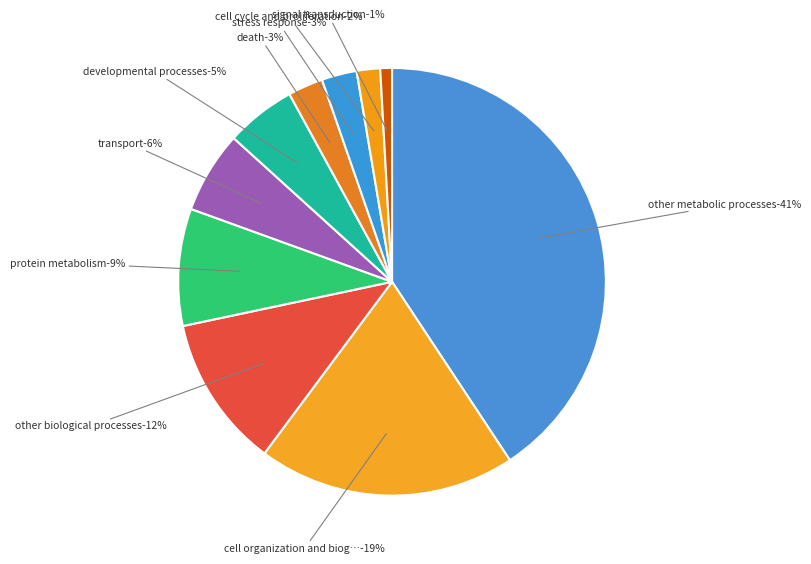

True or false: transport accounts for 6% of the total.

True